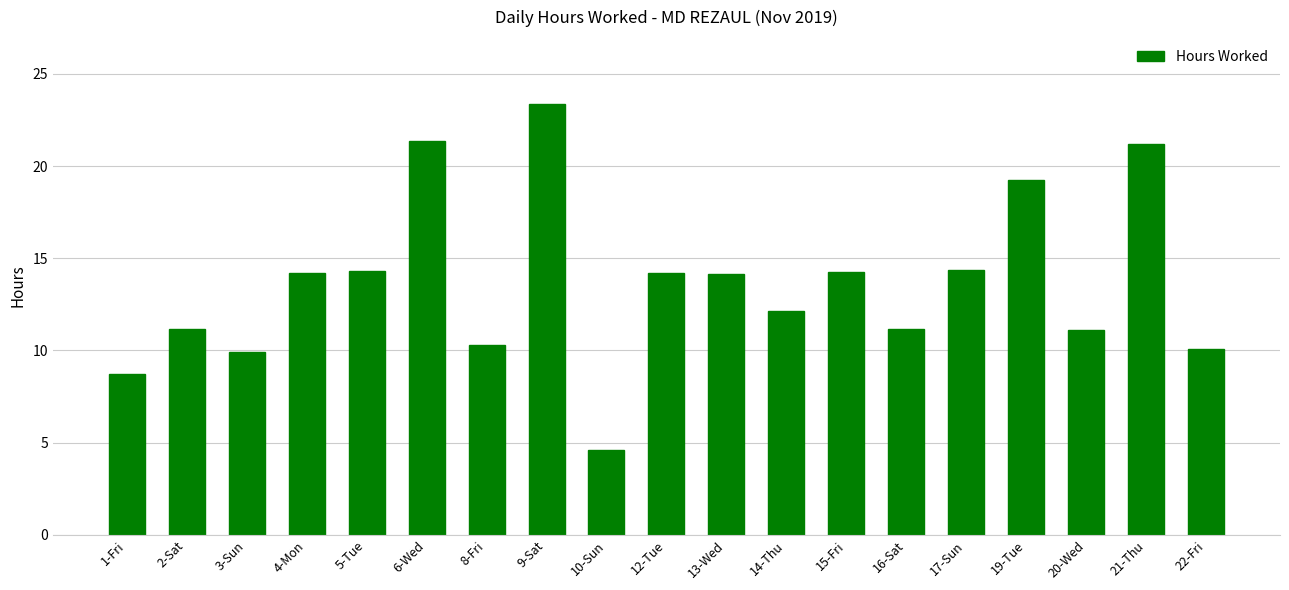

What is the average value?

13.7